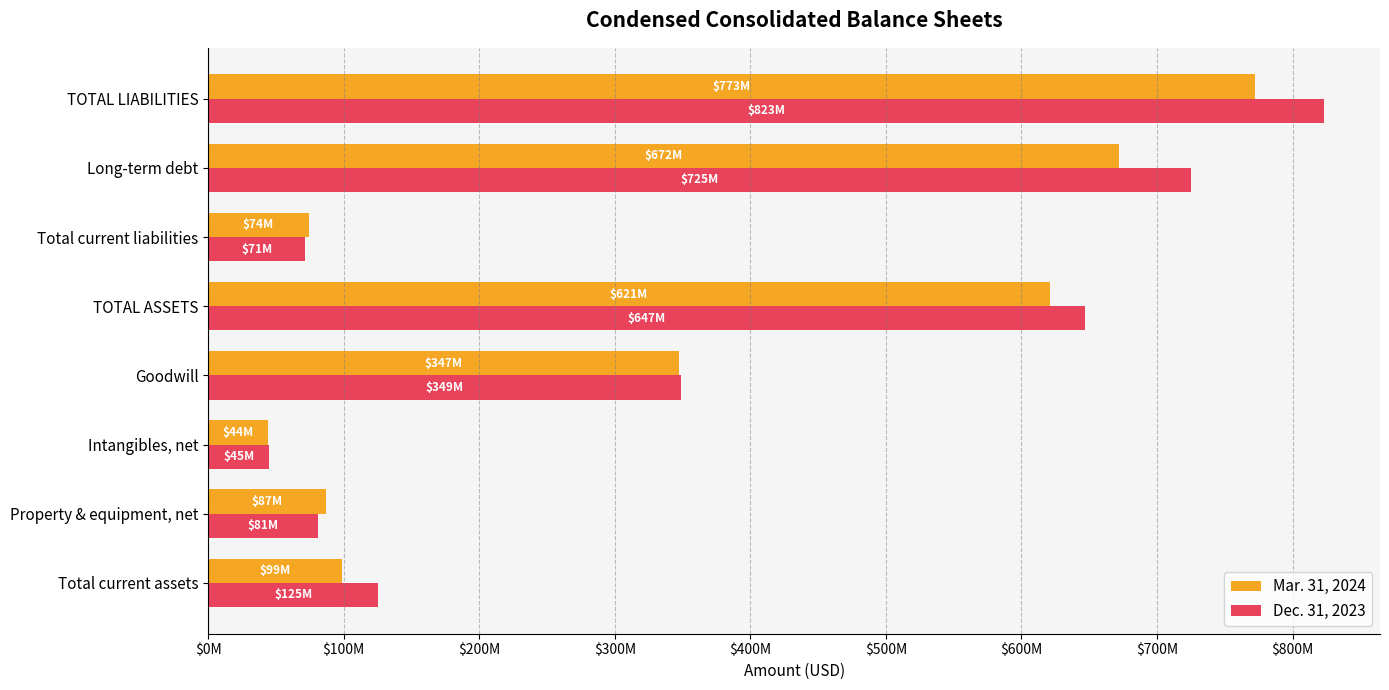

List the series in order of their peak value, lowest first.

Mar. 31, 2024, Dec. 31, 2023